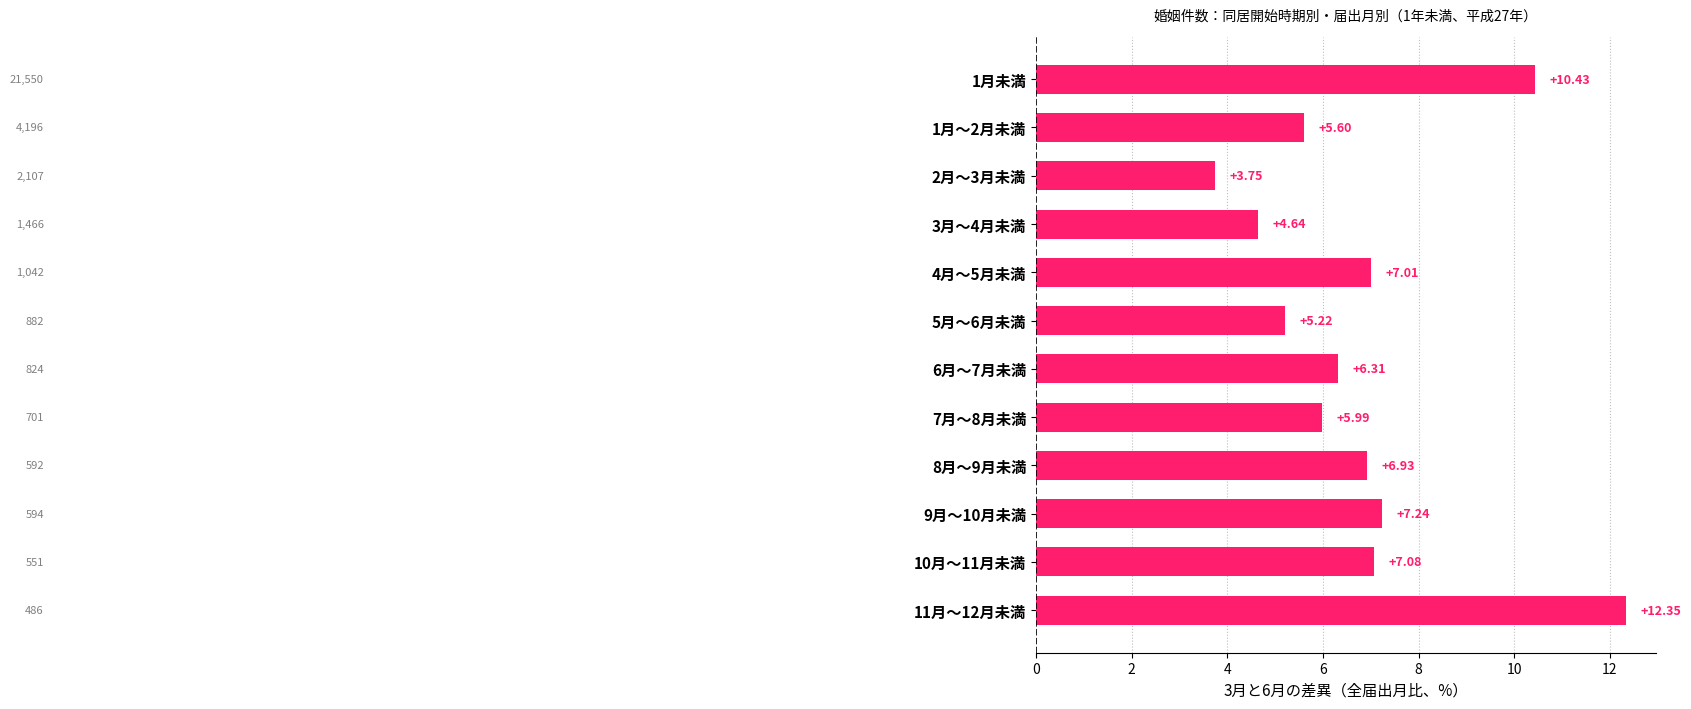

Which has a higher value, 3月～4月未満 or 11月～12月未満?

11月～12月未満